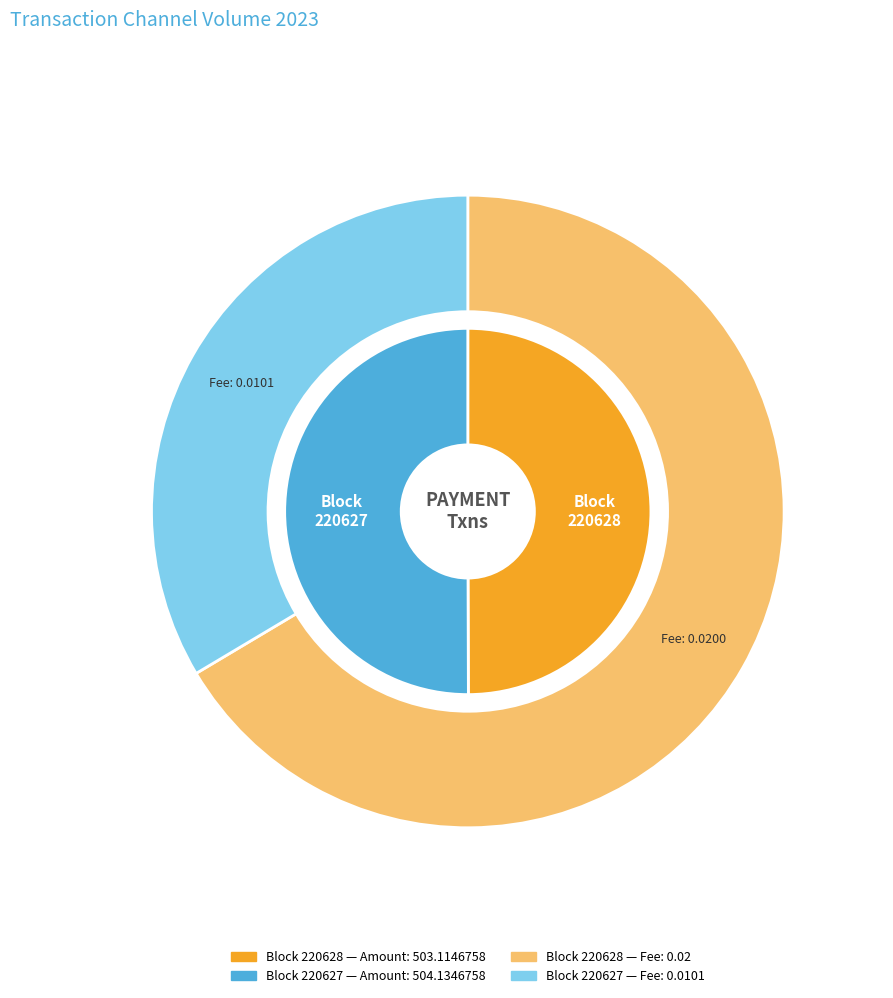

Which slice is the smallest?

220628